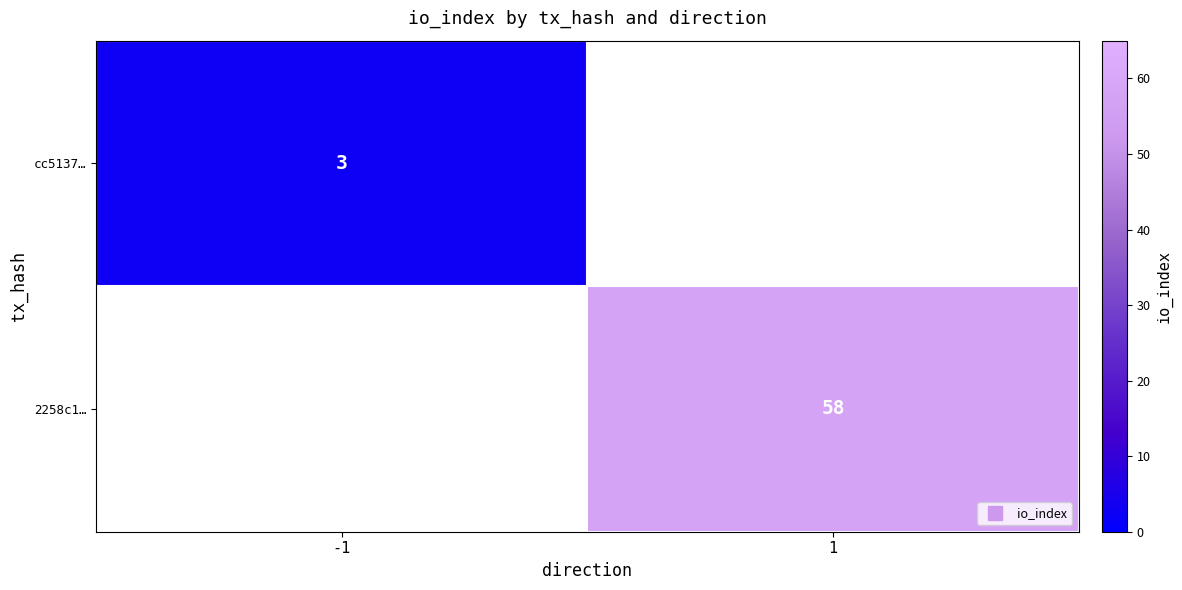

At how many categories does at least one series exceed 1?

2